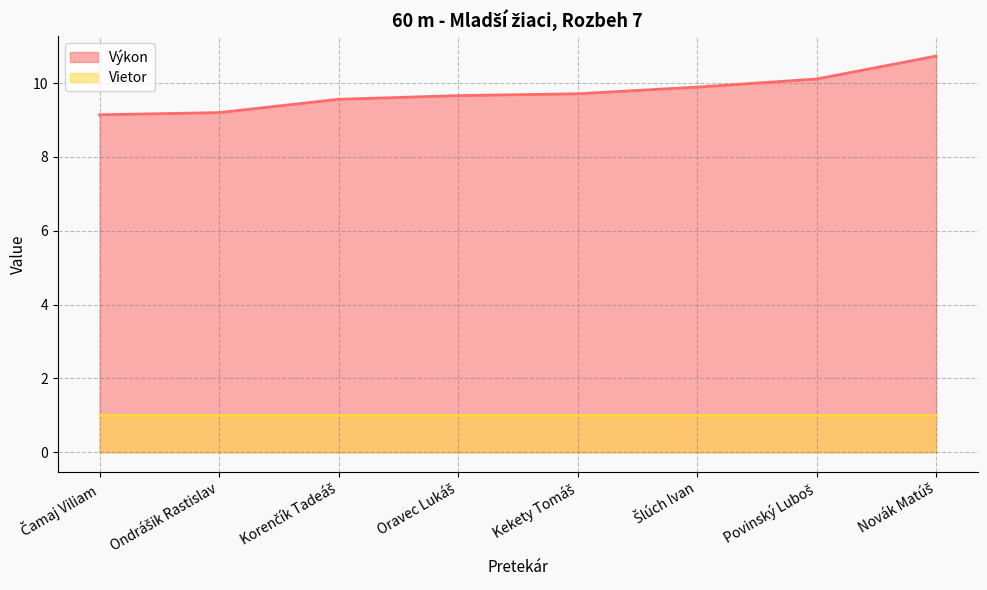

Rank the categories by value from highest to lowest.

Novák Matúš, Povinský Luboš, Šlúch Ivan, Kekety Tomáš, Oravec Lukáš, Korenčík Tadeáš, Ondrášik Rastislav, Čamaj Viliam